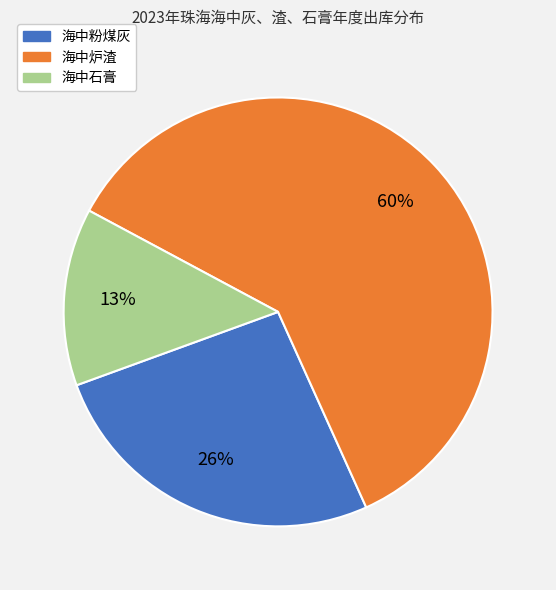

What is the largest slice in the pie chart?

海中炉渣